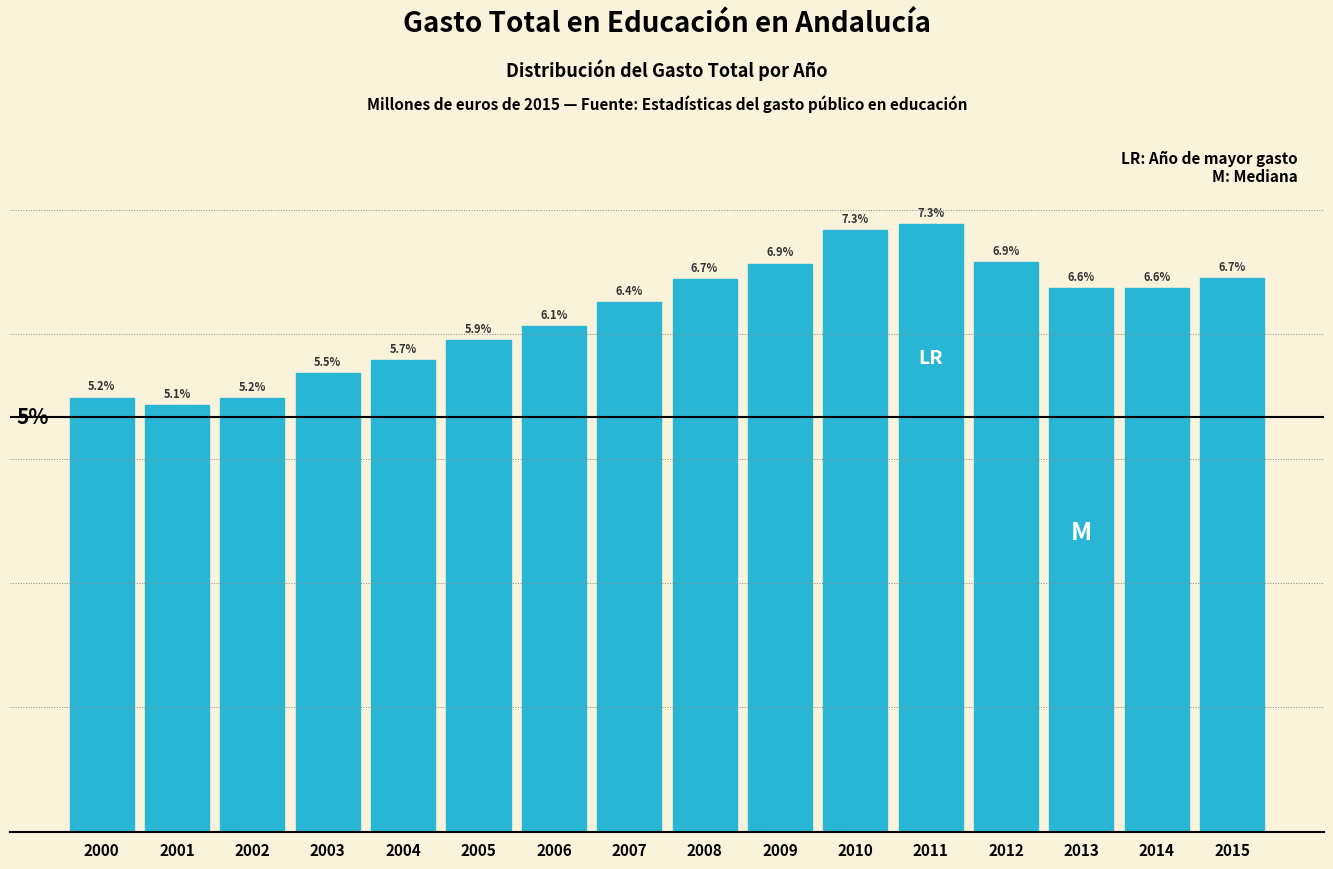

Does the chart contain any negative values?

No